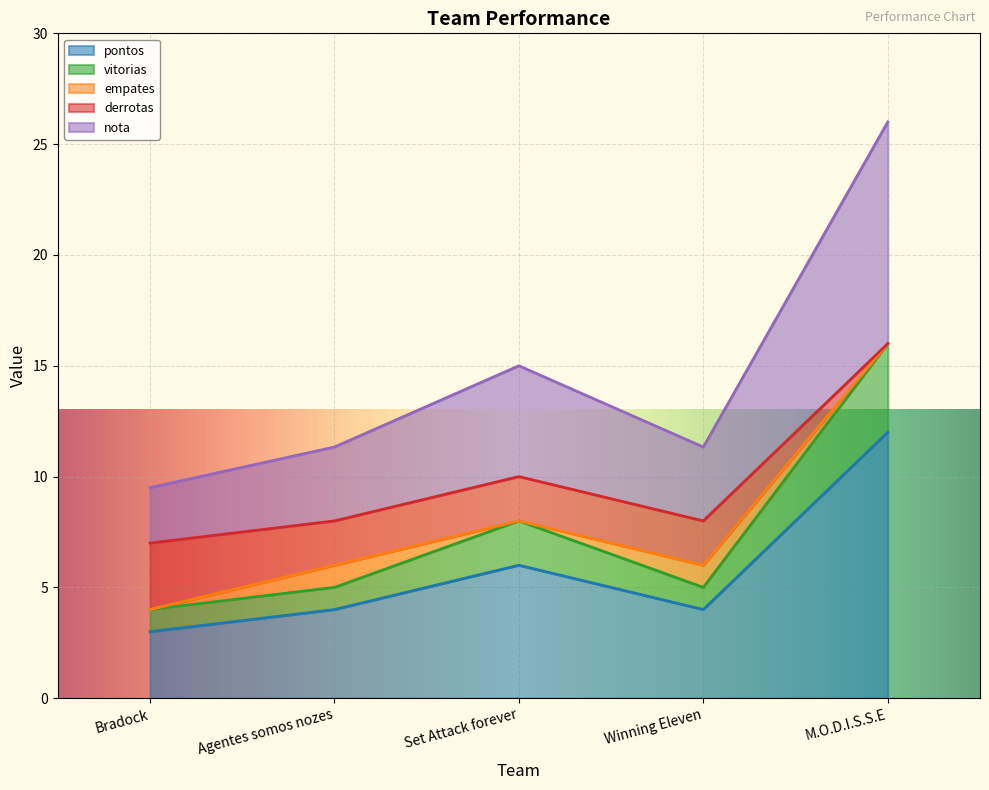

True or false: pontos has a value of 2.0 at Bradock.

False